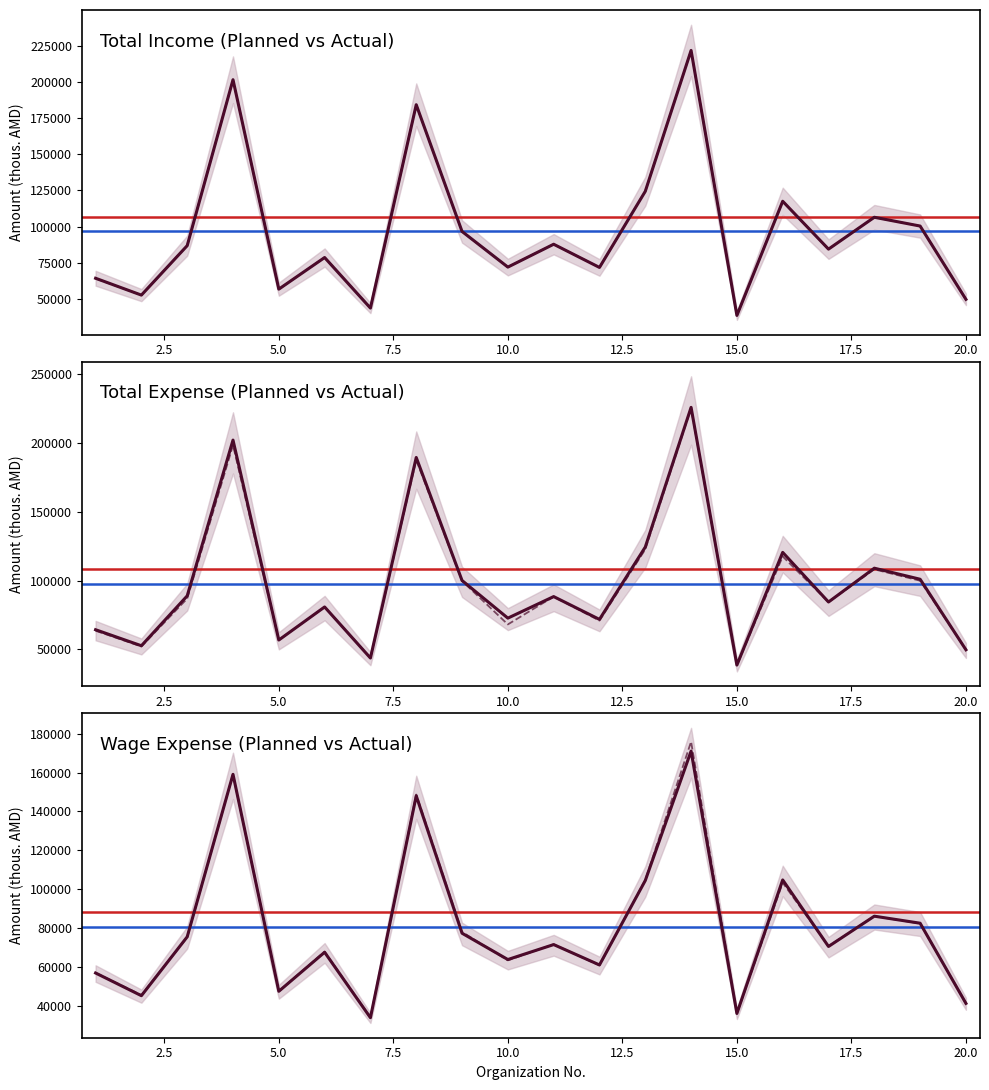

What is the sum of the Actual Income values at 3 and 19?

187195.5